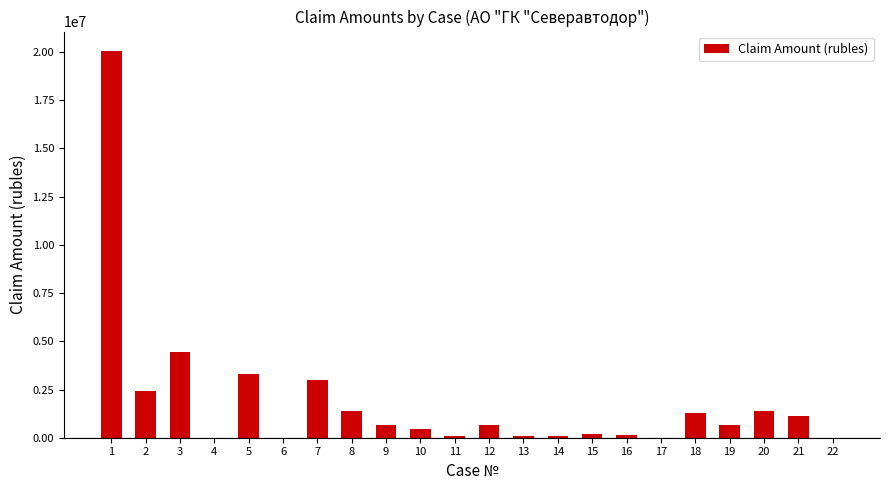

The value at 8 is 463395.6. True or false?

False